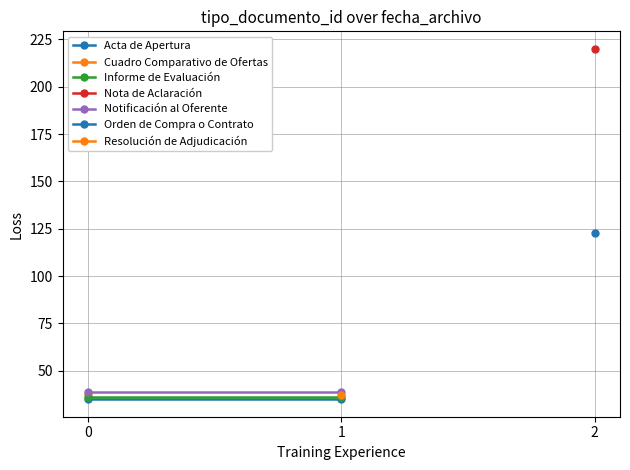

What is the total value across all series at 1?

110